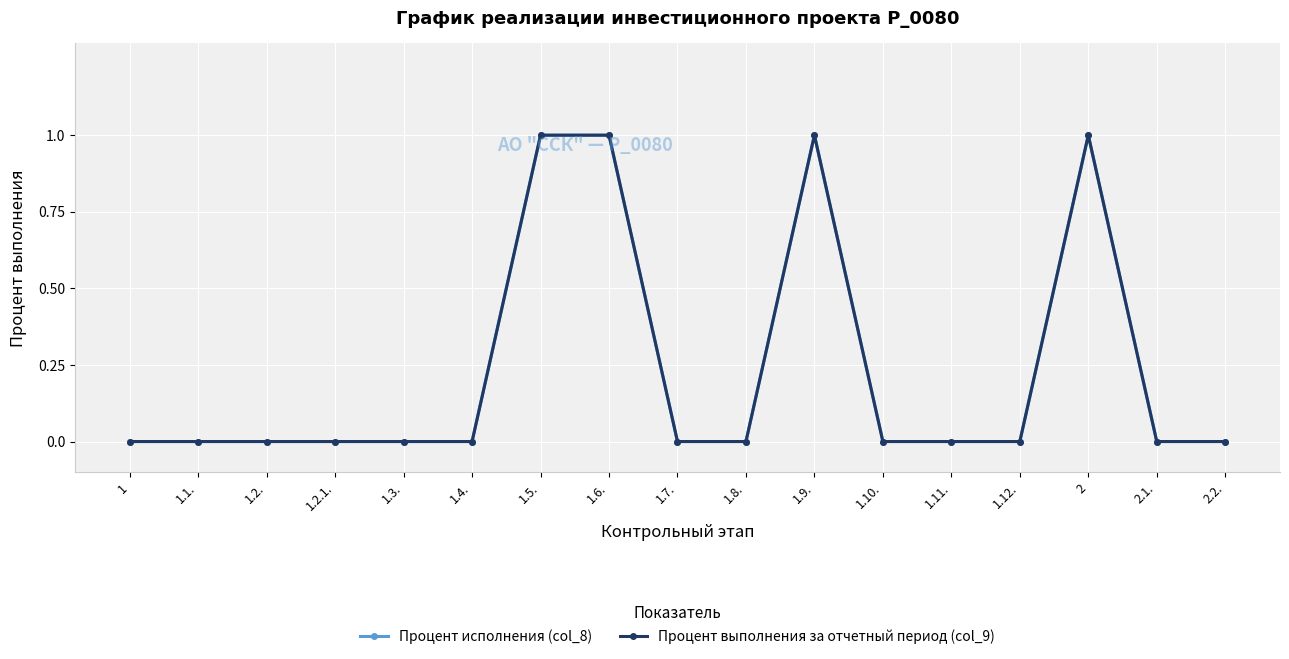

How many interior local peaks does the Процент исполнения (col_8) series have?

2